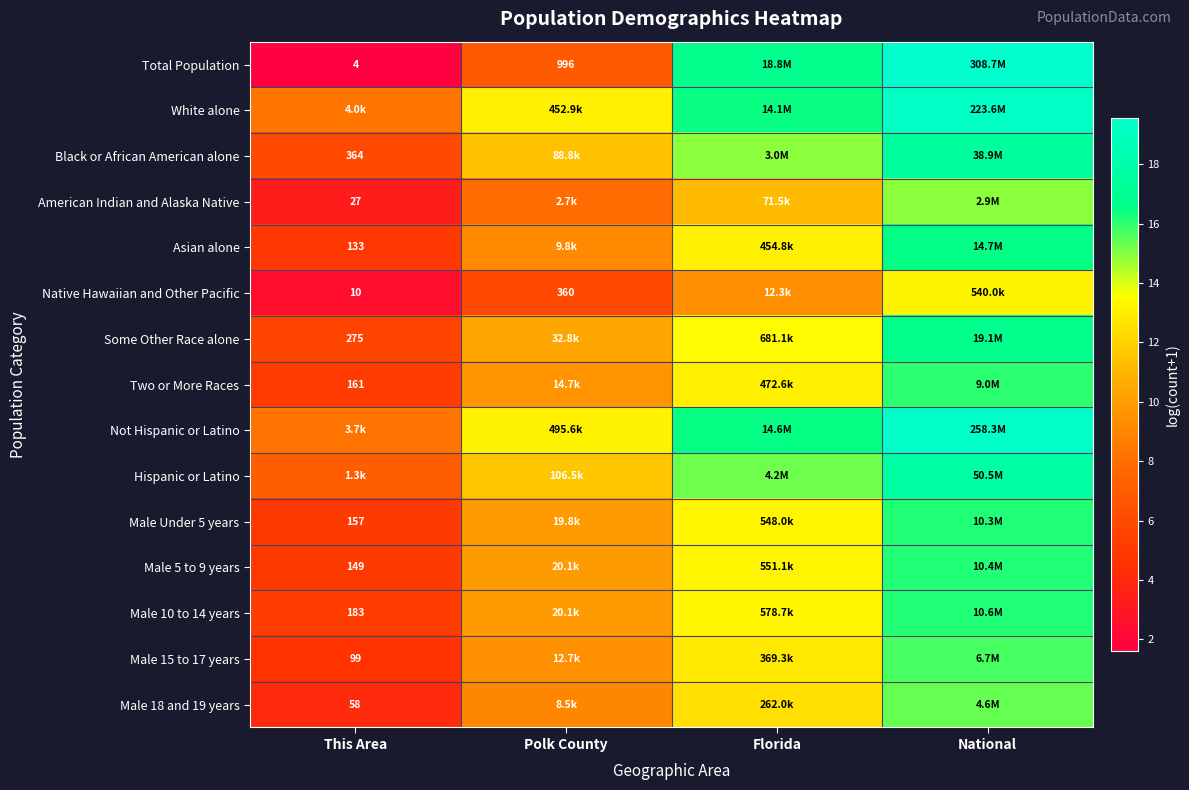

At National, list the series in order from smallest to largest.

Native Hawaiian and Other Pacific, American Indian and Alaska Native, Male 18 and 19 years, Male 15 to 17 years, Two or More Races, Male Under 5 years, Male 5 to 9 years, Male 10 to 14 years, Asian alone, Some Other Race alone, Black or African American alone, Hispanic or Latino, White alone, Not Hispanic or Latino, Total Population